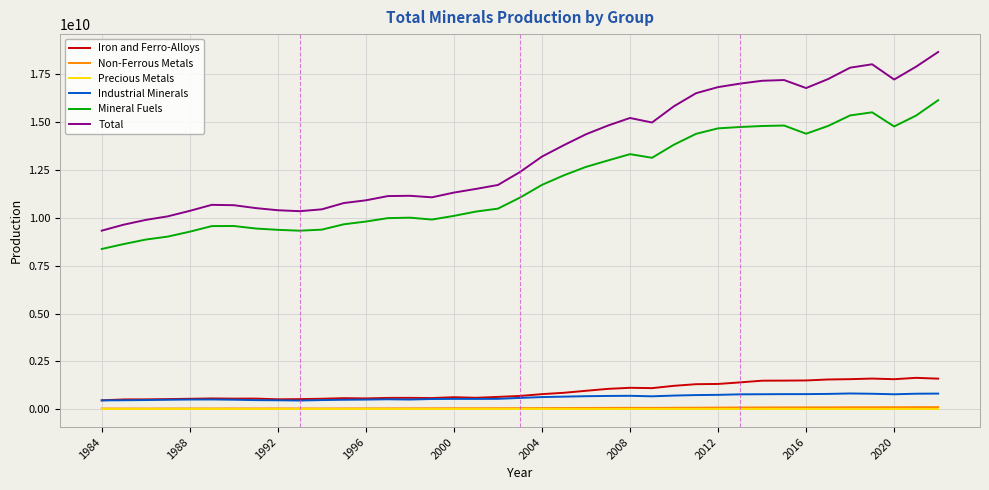

Which series has the largest range (max minus min)?

Total